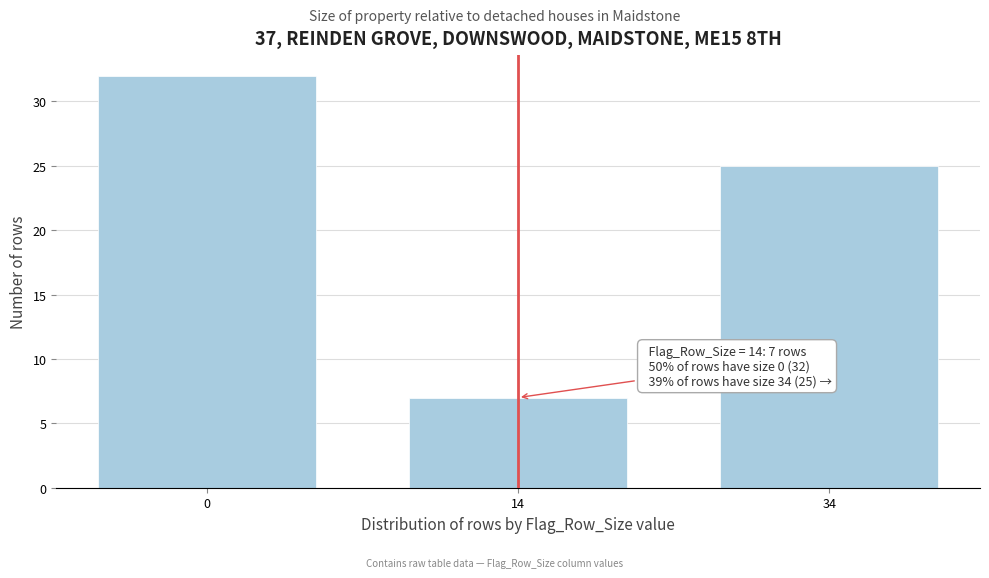

Reading left to right, transcribe all the data shown in this chart.

32	7	25